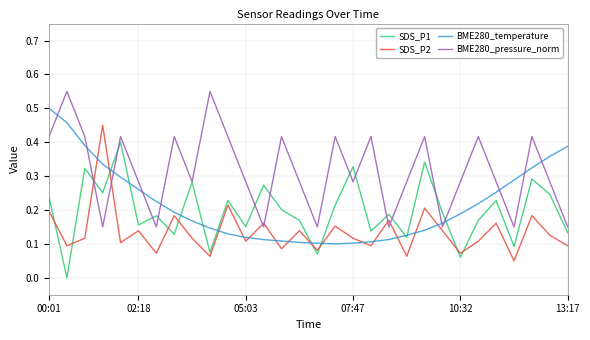

Rank the series by their maximum value, from lowest to highest.

SDS_P1, SDS_P2, BME280_temperature, BME280_pressure_norm